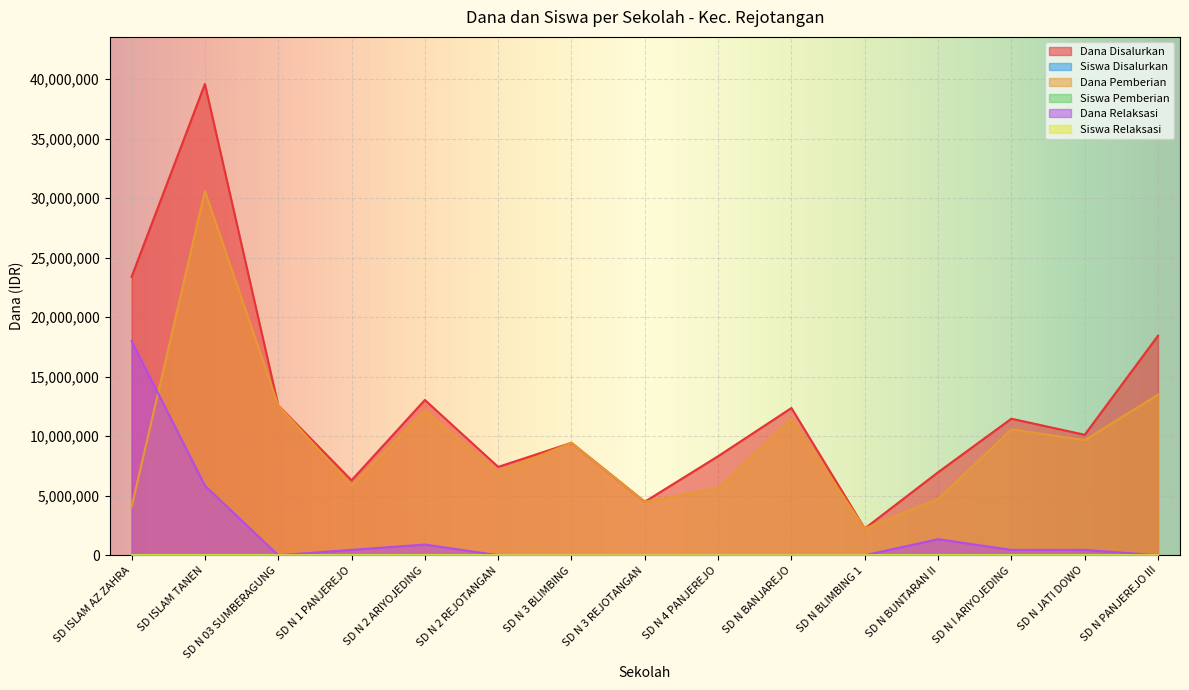

In Siswa Relaksasi, how many points are lower than both neighbors (excluding endpoints)?

1